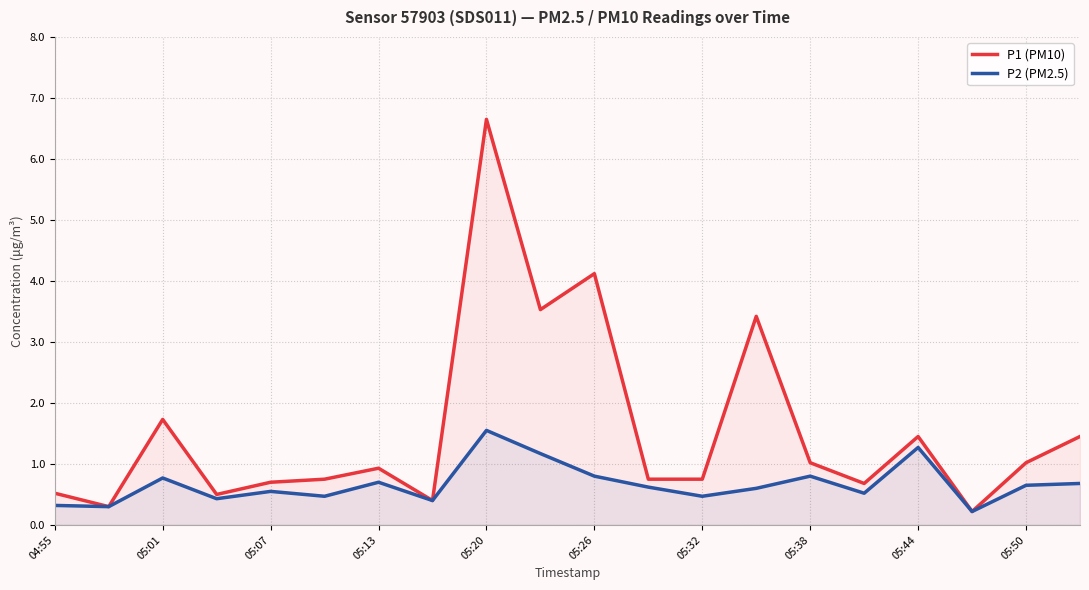

Which series has the widest spread of values?

P1 (PM10)